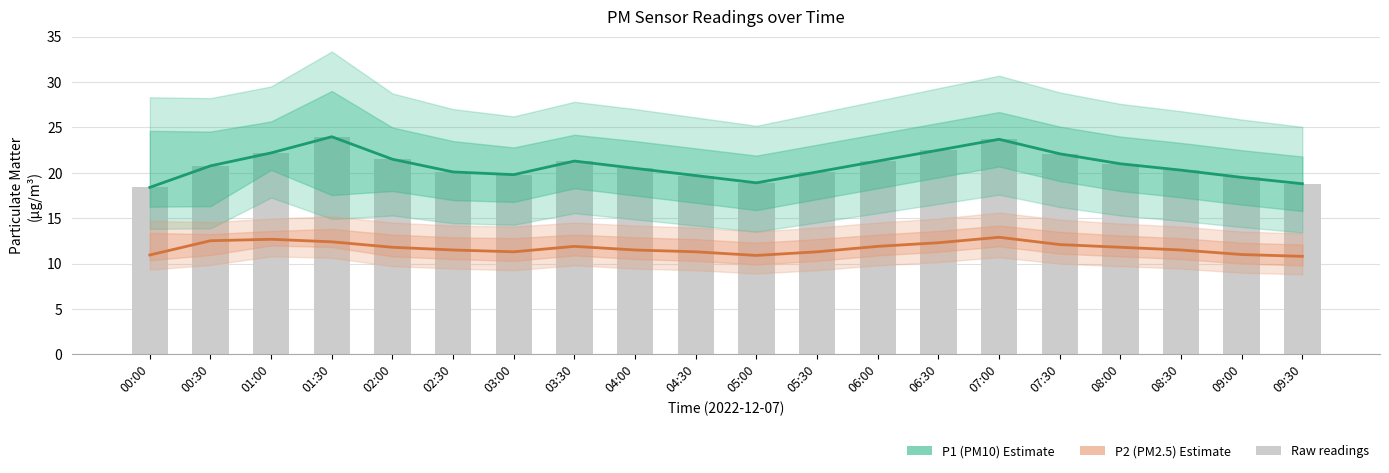

Reading right to left, transcribe all the data shown in this chart.

P1 (PM10): 09:30=18.8	09:00=19.5	08:30=20.3	08:00=21.0	07:30=22.1	07:00=23.7	06:30=22.5	06:00=21.3	05:30=20.1	05:00=18.9	04:30=19.7	04:00=20.5	03:30=21.3	03:00=19.8	02:30=20.1	02:00=21.5	01:30=24.0	01:00=22.2	00:30=20.8	00:00=18.4
P2 (PM2.5): 09:30=10.8	09:00=11.0	08:30=11.5	08:00=11.8	07:30=12.1	07:00=12.9	06:30=12.3	06:00=11.9	05:30=11.3	05:00=10.9	04:30=11.3	04:00=11.5	03:30=11.9	03:00=11.3	02:30=11.5	02:00=11.8	01:30=12.4	01:00=12.7	00:30=12.5	00:00=10.9